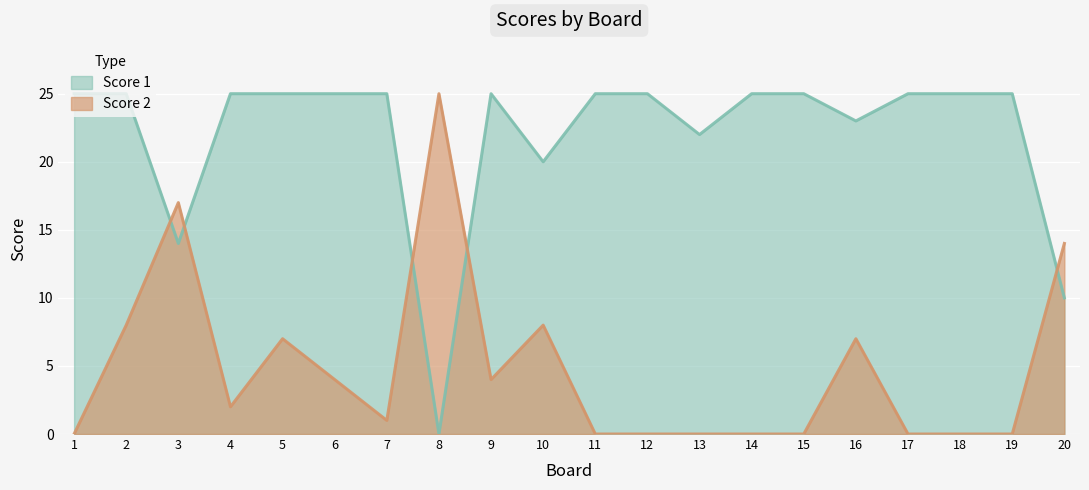

What are all the series names shown in the legend?

Score 1, Score 2